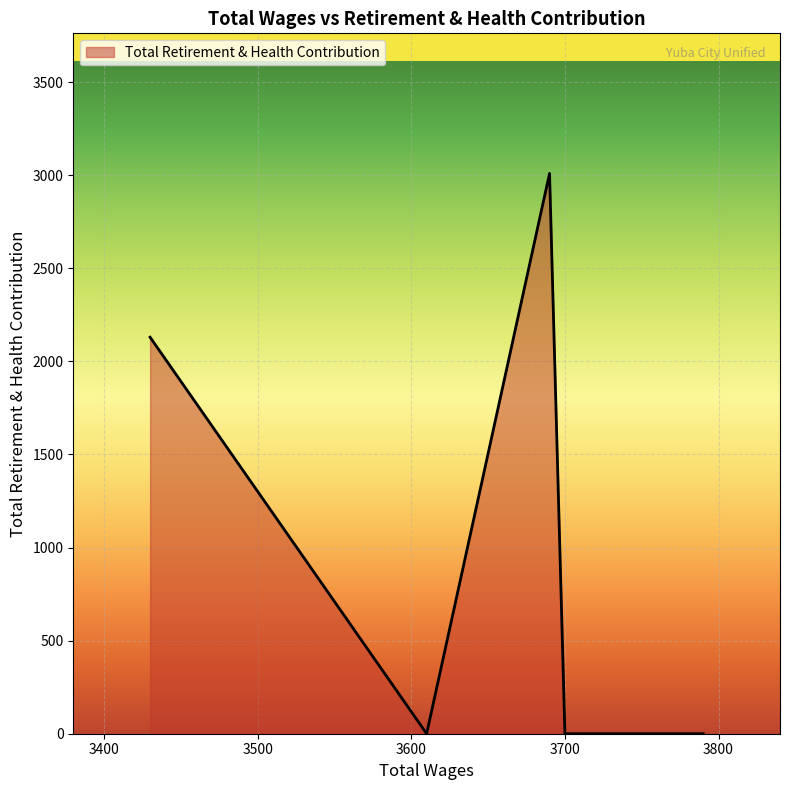

List the labels in order of value, smallest first.

3790, 3780, 3780, 3700, 3610, 3430, 3690